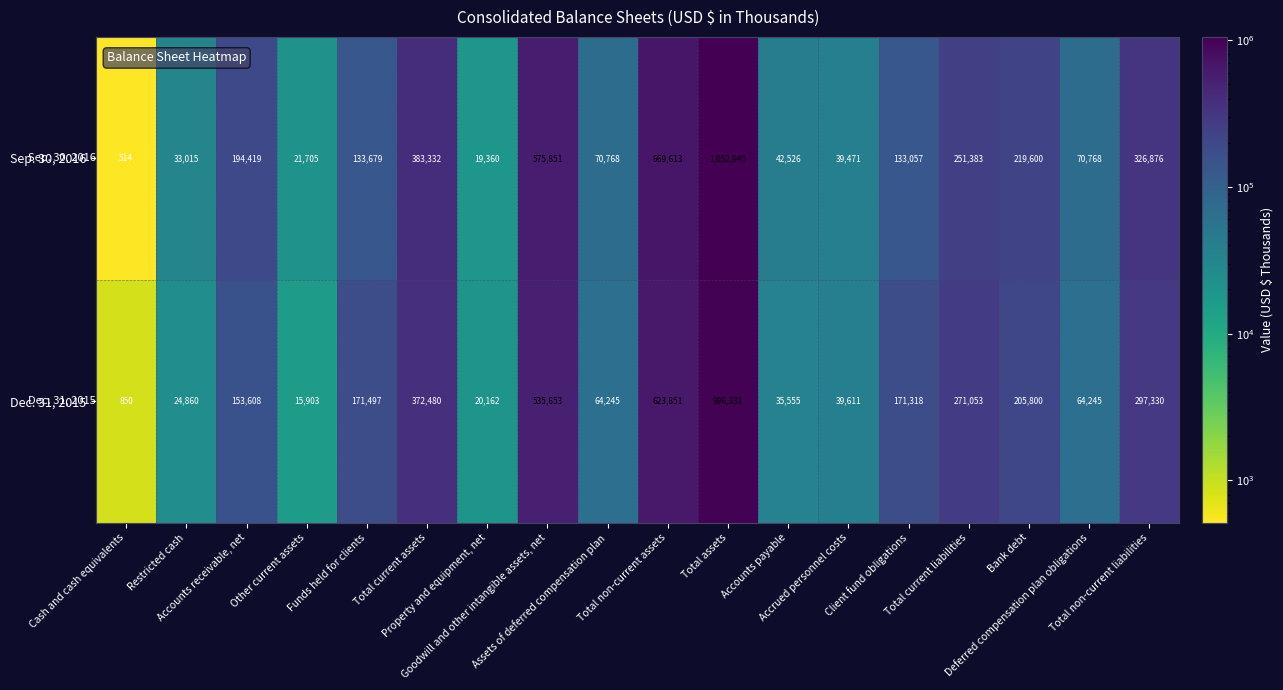

How many categories are shown in the chart?

18